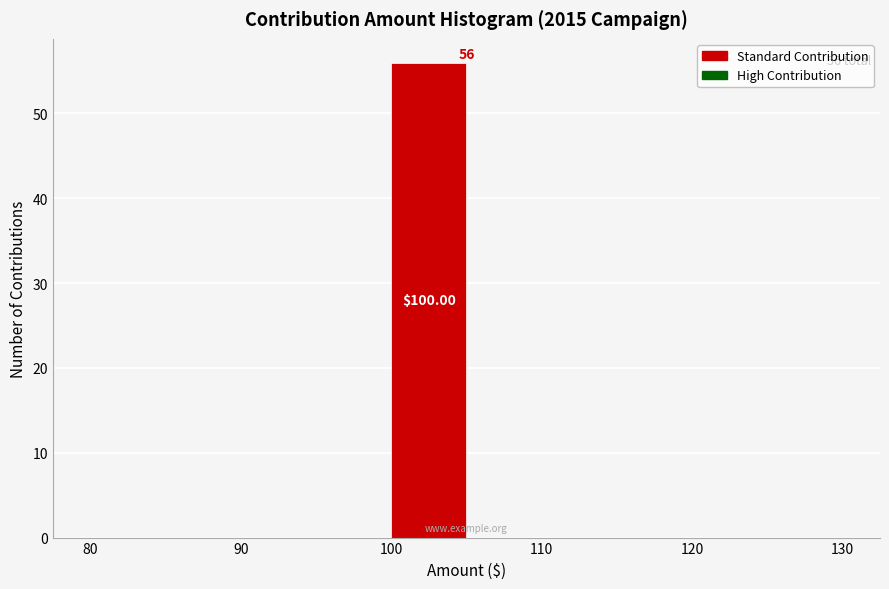

Over which range of the x-axis is the bar tallest?

100 to 105